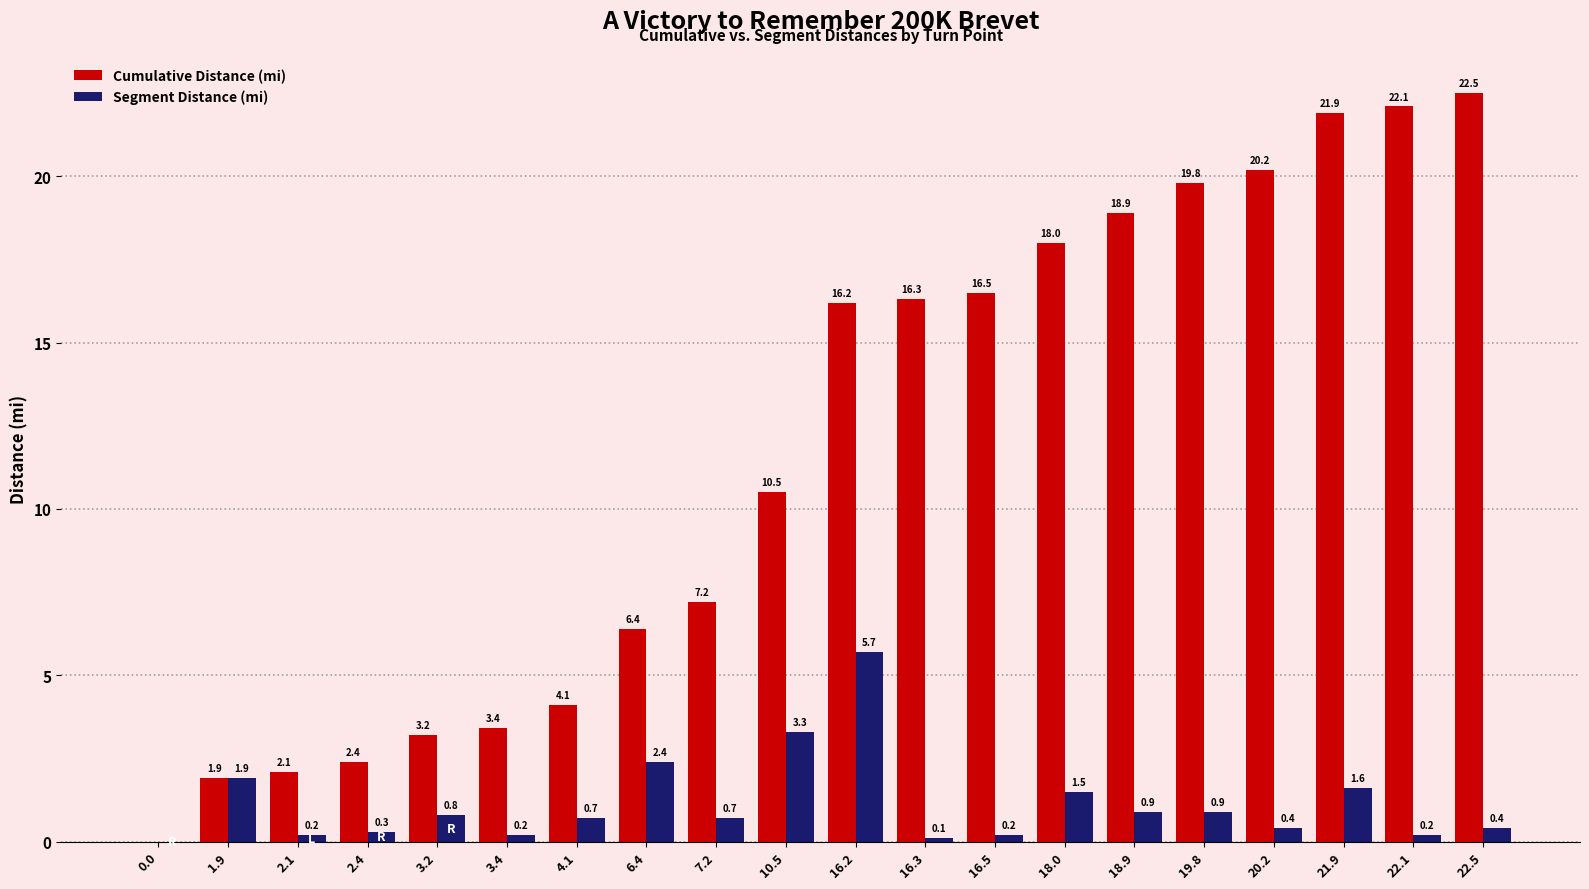

At which label is Segment Distance (mi) closest to 2?

1.9